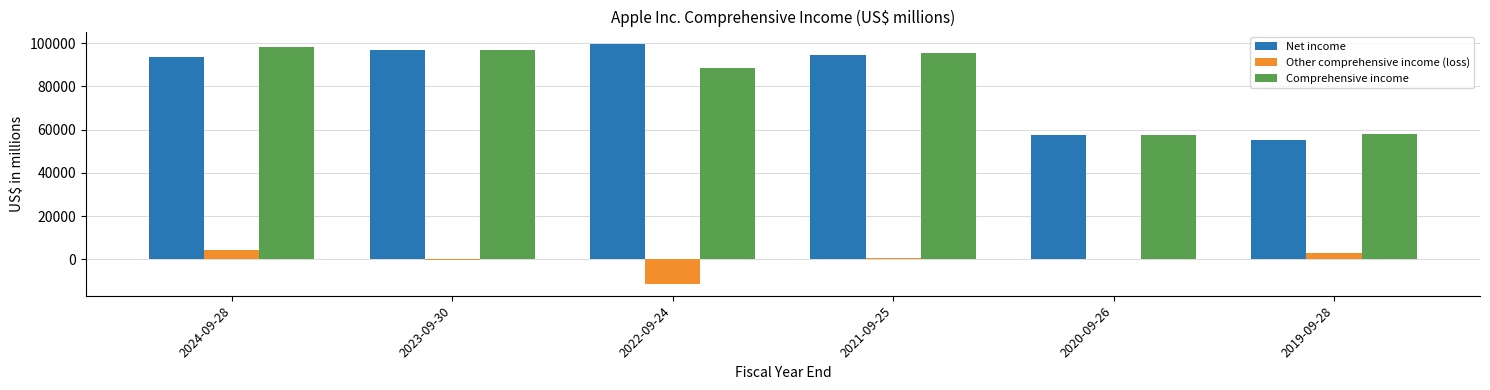

Is the value of Other comprehensive income (loss) at 2021-09-25 greater than the value of Net income at 2022-09-24?

No